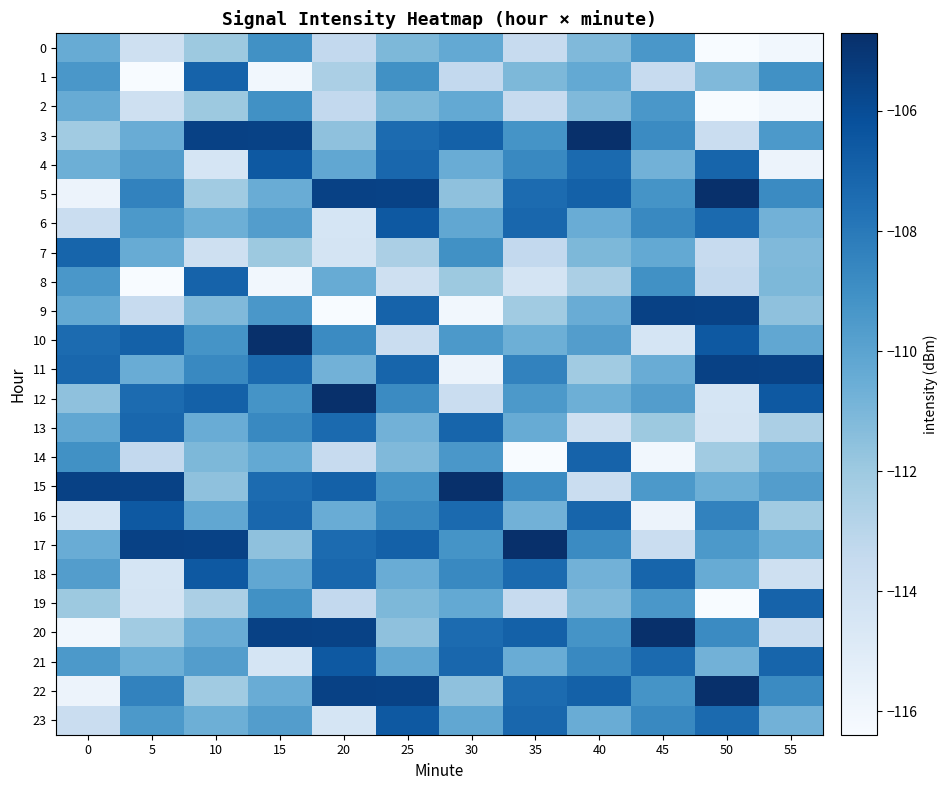

Which label corresponds to the largest value in the chart?

40